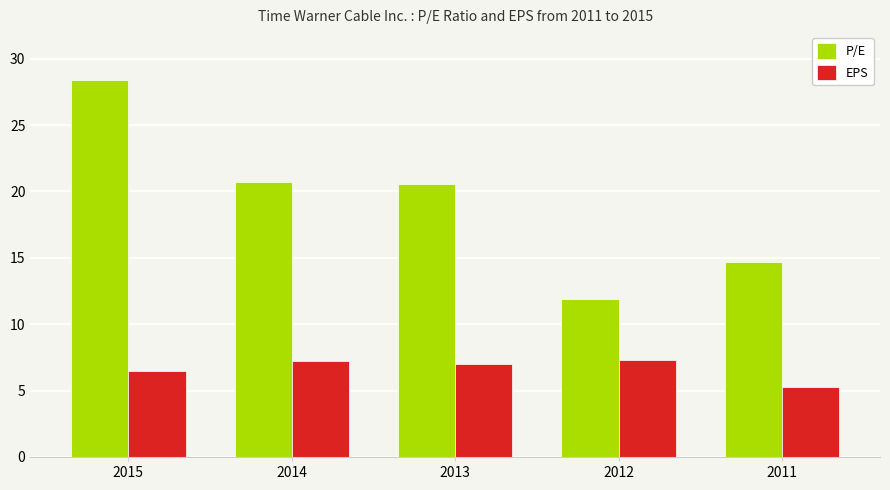

What is the smallest value displayed?

5.3